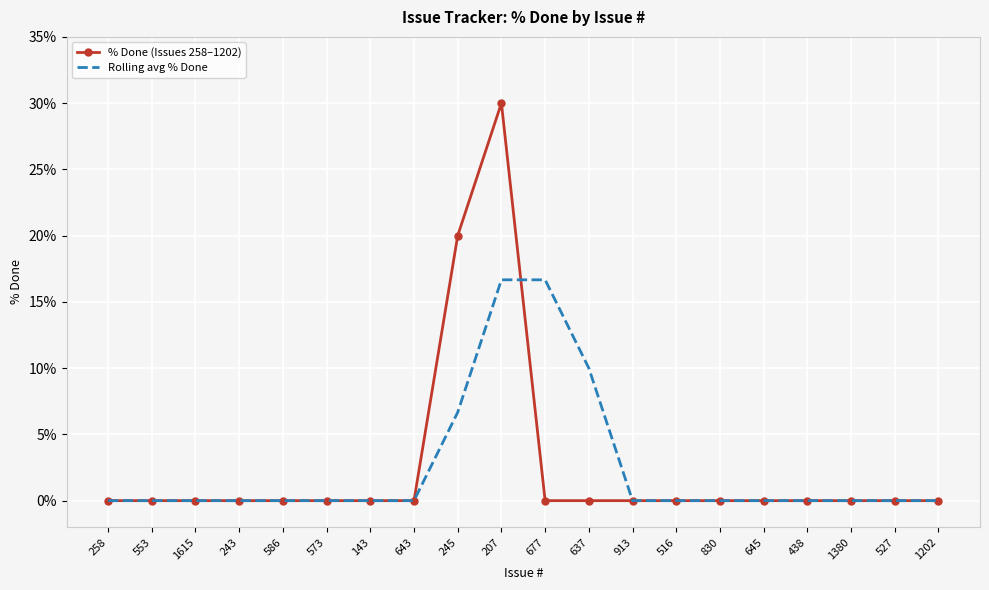

What is the sum of the % Done (Issues 258–1202) values at 913 and 245?

20.0